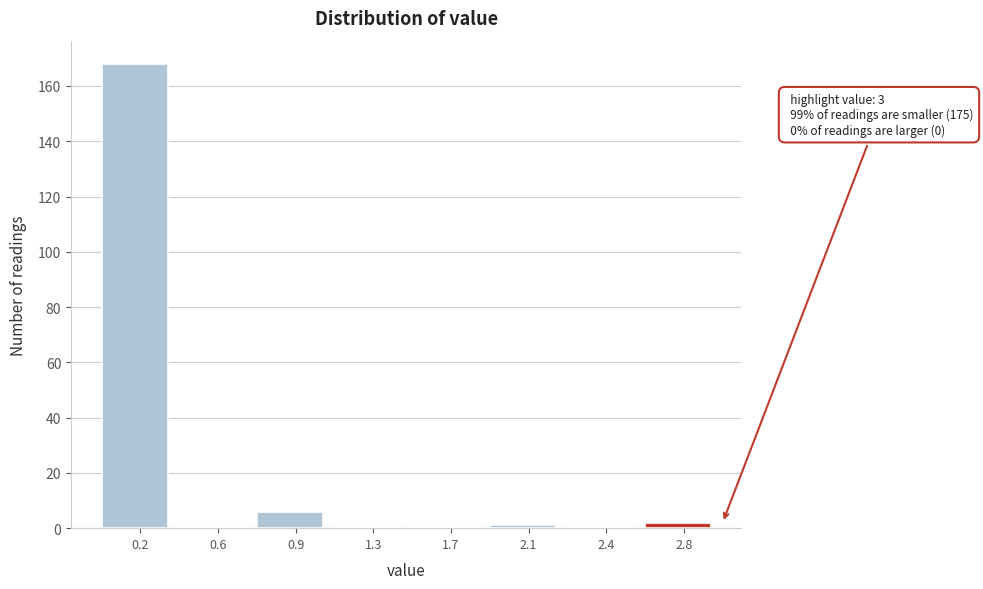

Reading left to right, extract all data points from this chart.

0.2=168	0.6=0	0.9=6	1.3=0	1.7=0	2.1=1	2.4=0	2.8=2